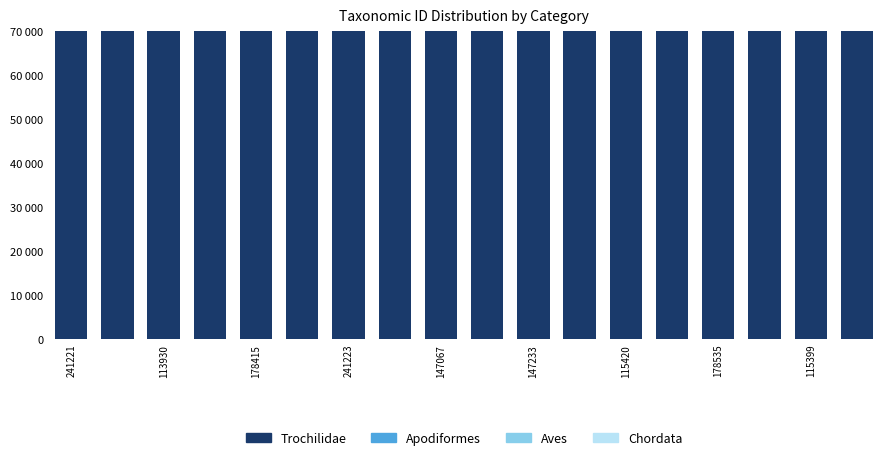

List the series in order of their peak value, lowest first.

Apodiformes, Aves, Trochilidae, Chordata